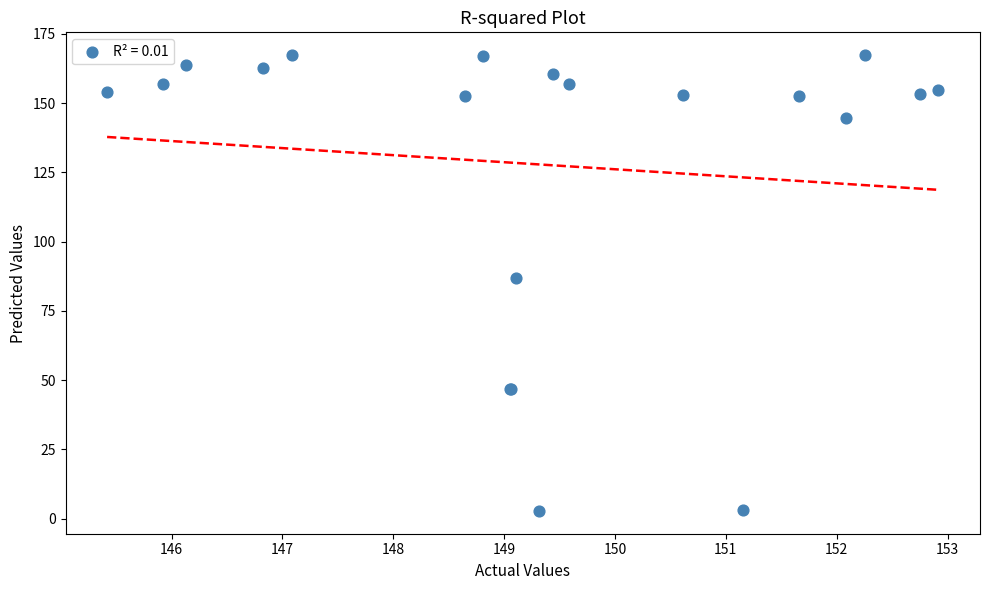

What Y value in the scatter plot is closest to 85?

87.1